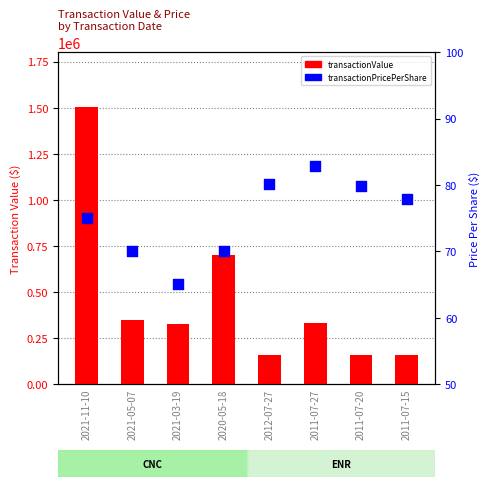

Which series contains the highest Y value?

transactionValue